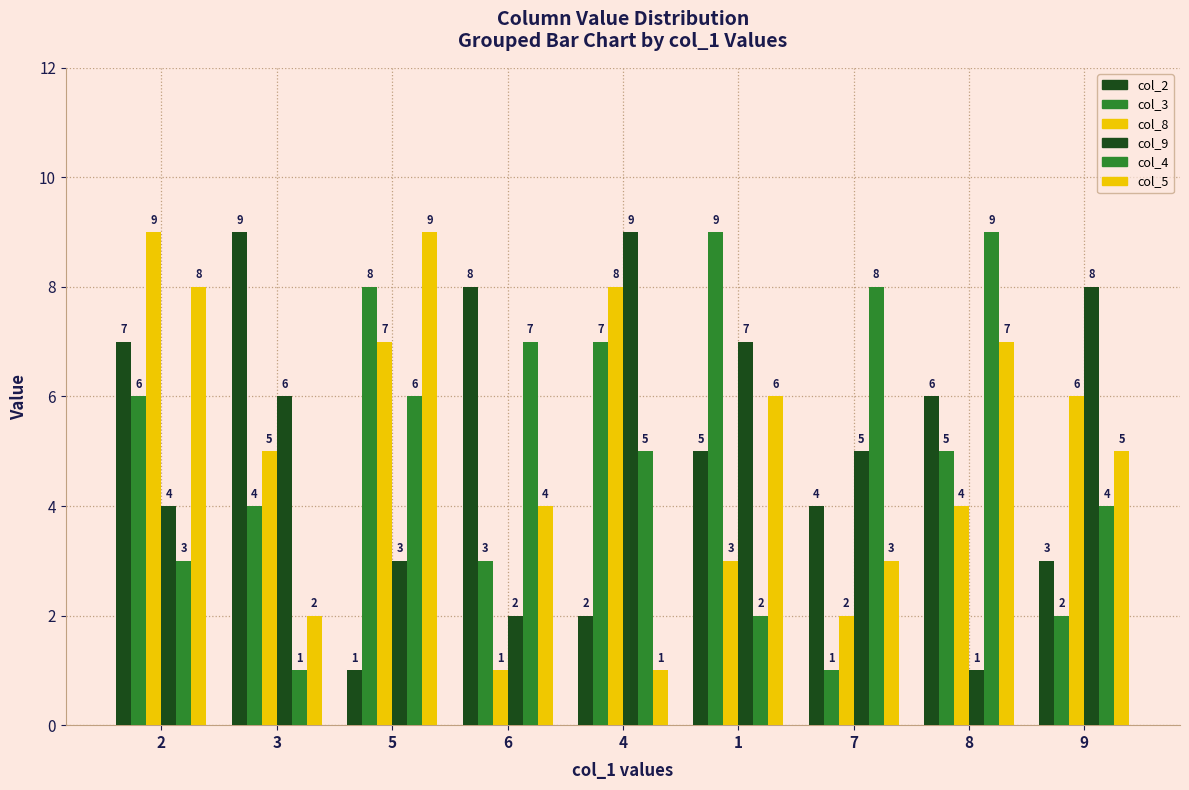

At how many categories does at least one series exceed 7?

9